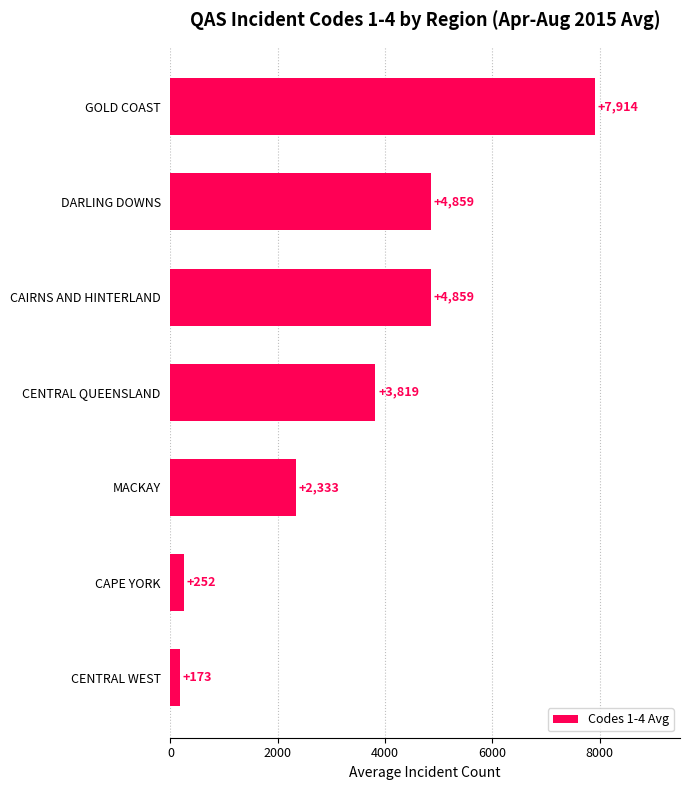

What is the difference between the maximum and second lowest values?

7662.0